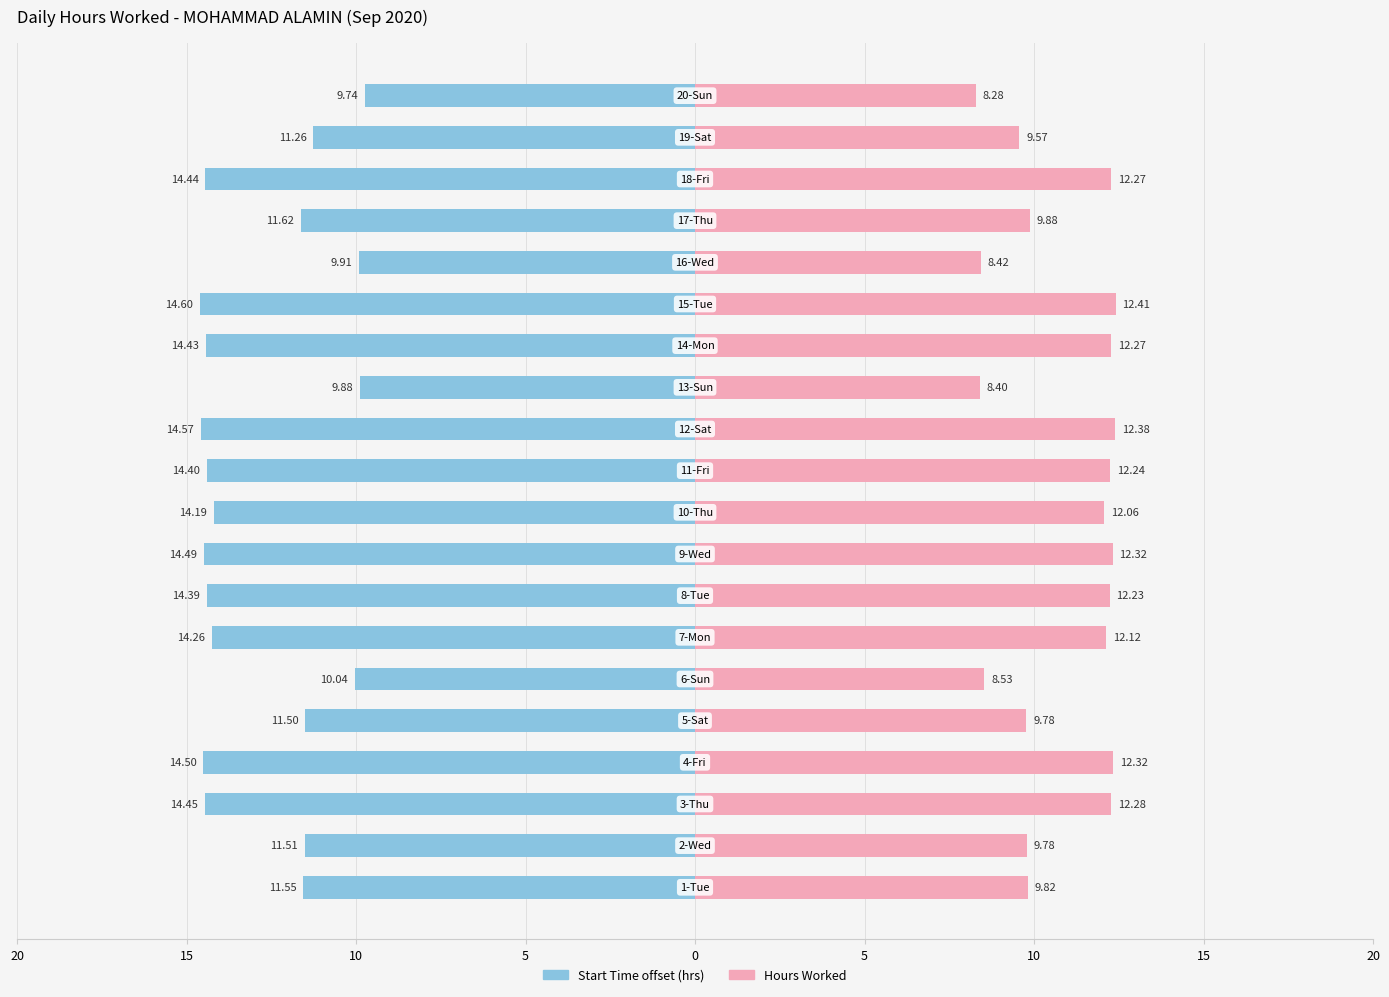

How many bars are there in total?

40